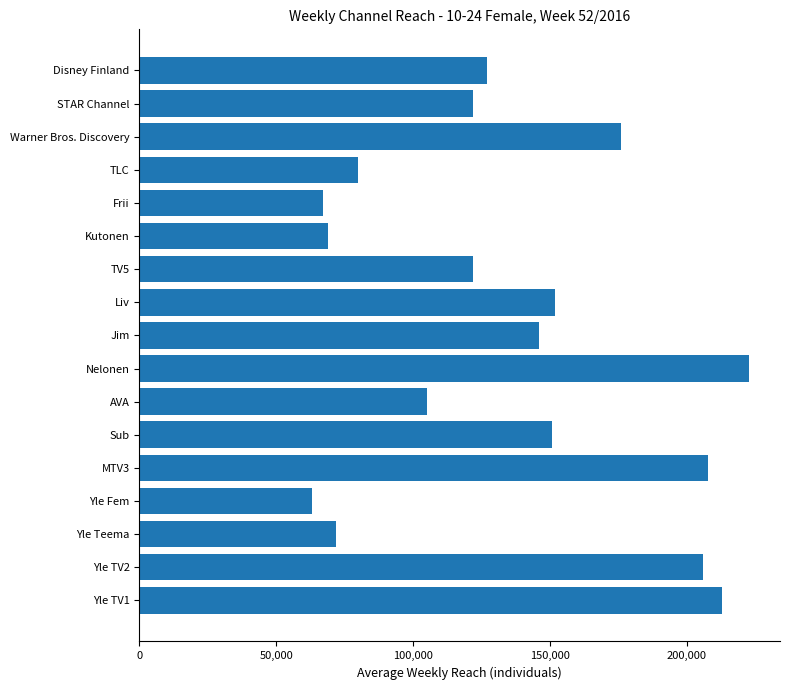

What is the ratio of the value at AVA to the value at Yle TV2?

0.5